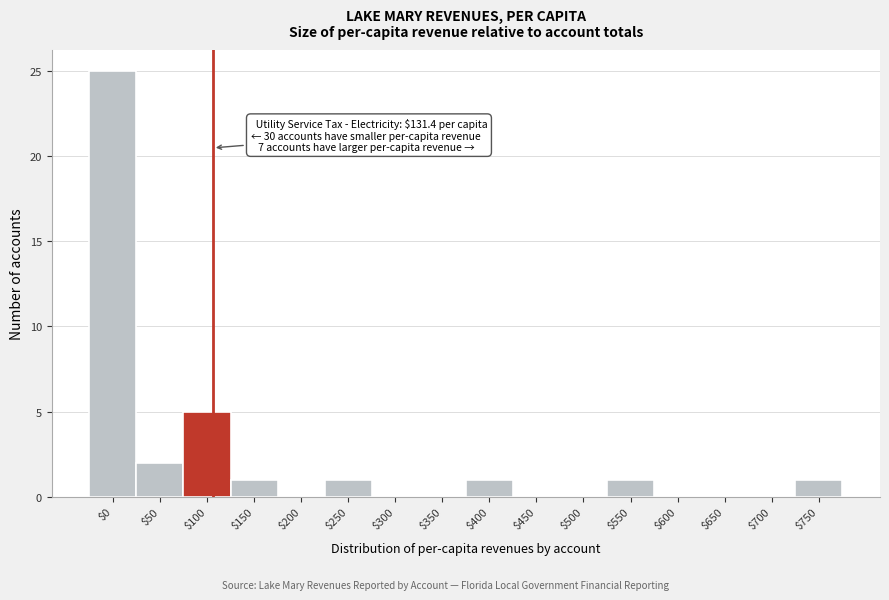

True or false: the data shows 0 at $350.

True